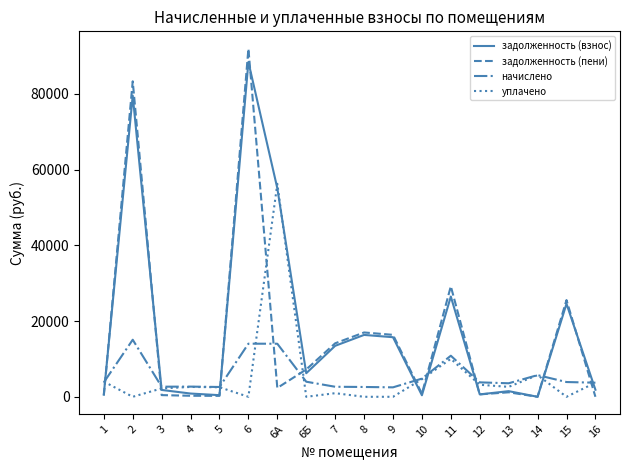

How many times do задолженность (пени) and уплачено cross each other?

10